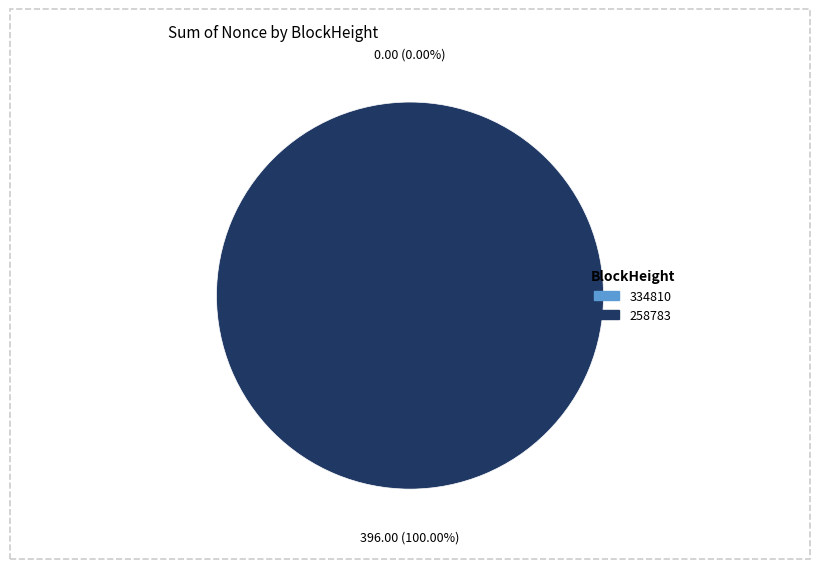

Is 334810 the majority of the pie?

No